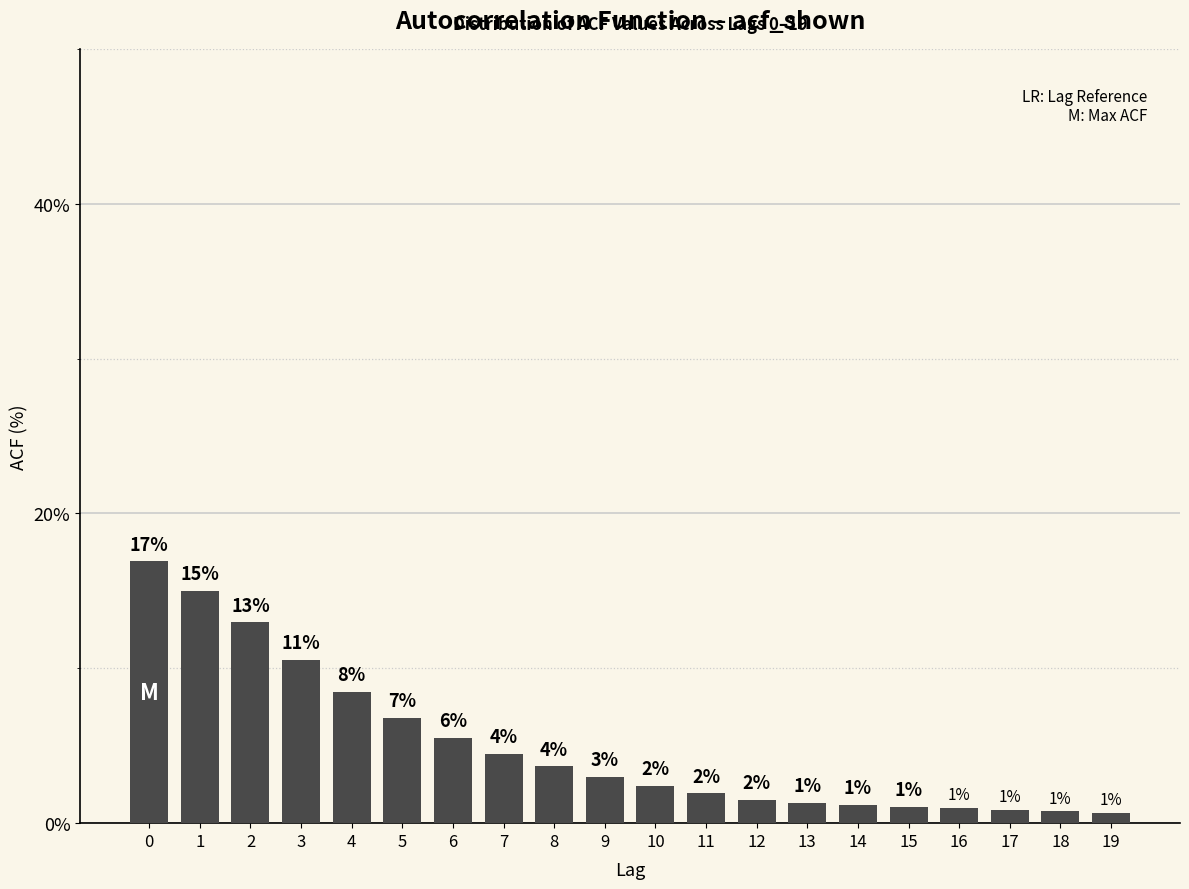

Is it true that the value at 1 is 21.2?

False